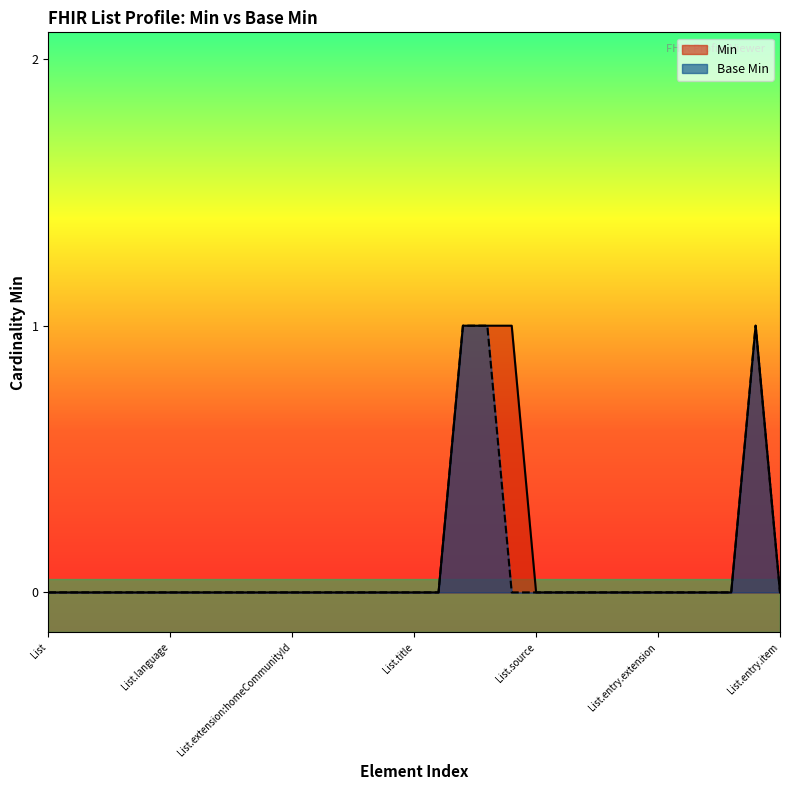

Rank the series by their average value, from highest to lowest.

Min, Base Min